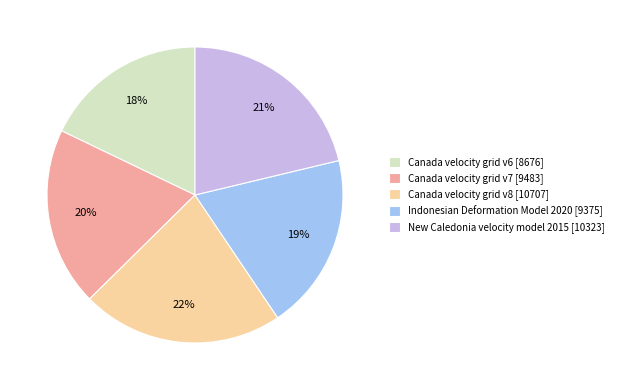

Between Canada velocity grid v8 and Canada velocity grid v6, which is larger?

Canada velocity grid v8